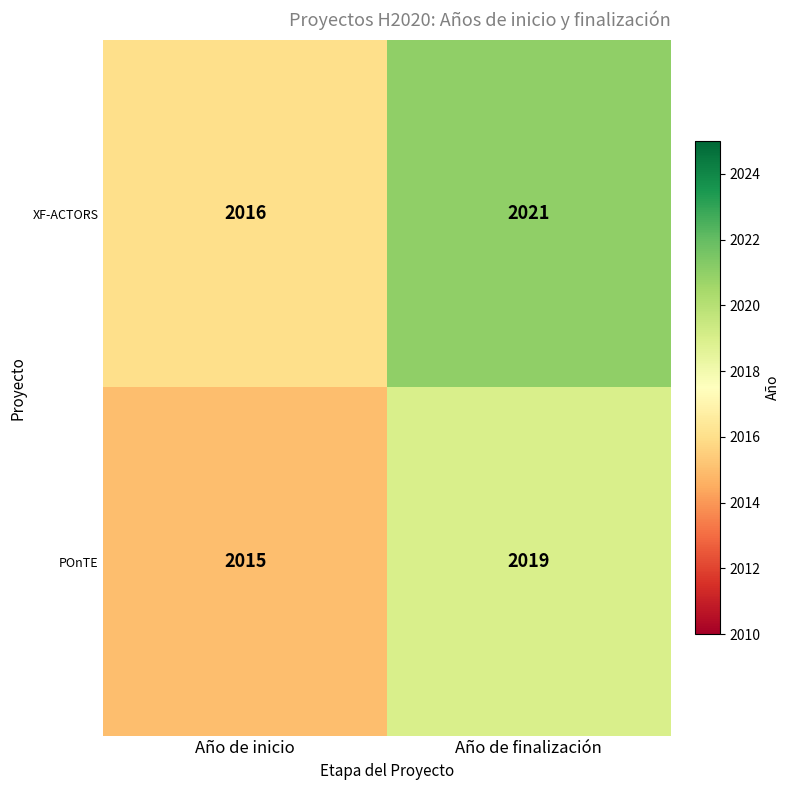

Reading left to right, what are all the values shown in this chart?

XF-ACTORS: Año de inicio=2016	Año de finalización=2021
POnTE: Año de inicio=2015	Año de finalización=2019